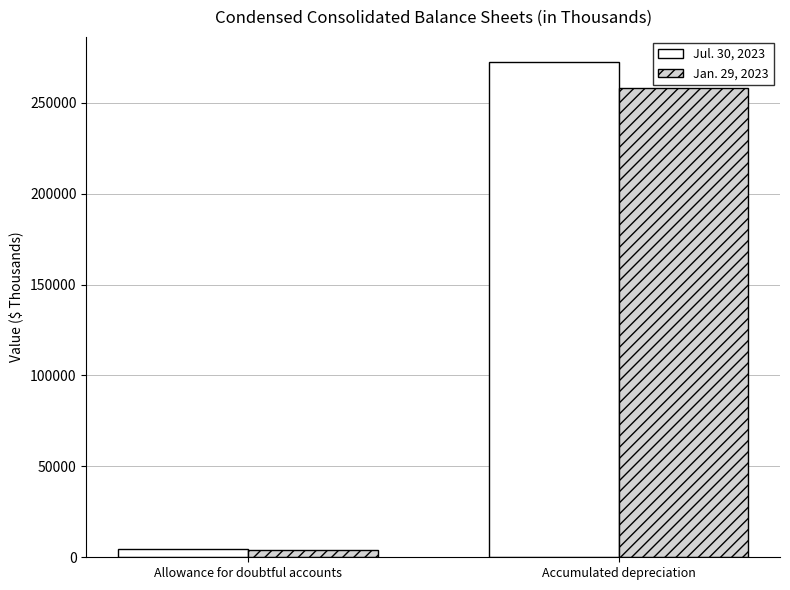

At how many categories does at least one series exceed 18774?

1